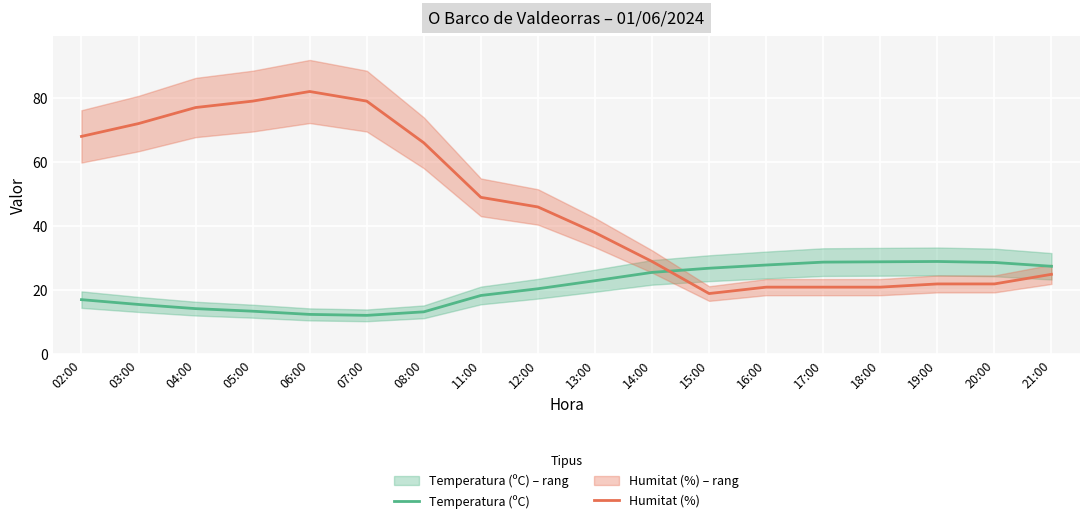

Where is the first local maximum for Humitat (%)?

06:00